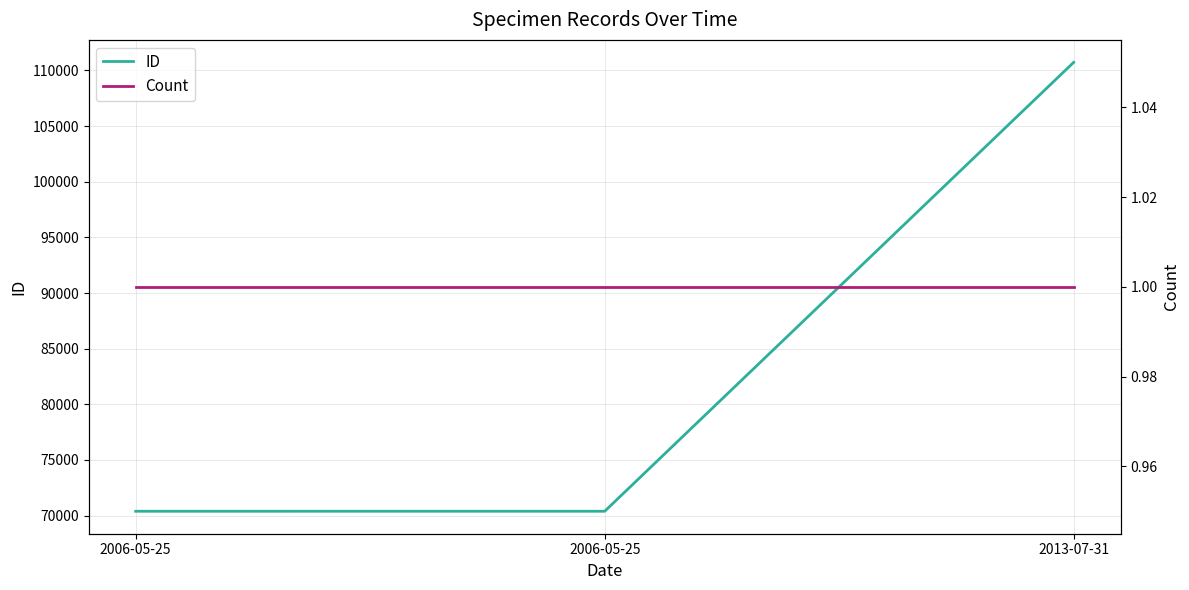

How many series are shown in this chart?

2